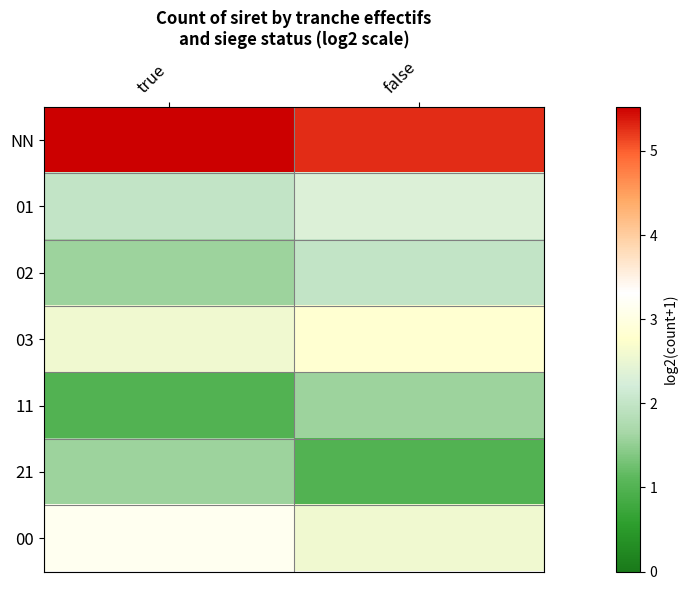

Reading left to right, extract all data points from this chart.

NN: true=5.5	false=5.3
01: true=2.0	false=2.3
02: true=1.6	false=2.0
03: true=2.6	false=2.8
11: true=1.0	false=1.6
21: true=1.6	false=1.0
00: true=3.2	false=2.6